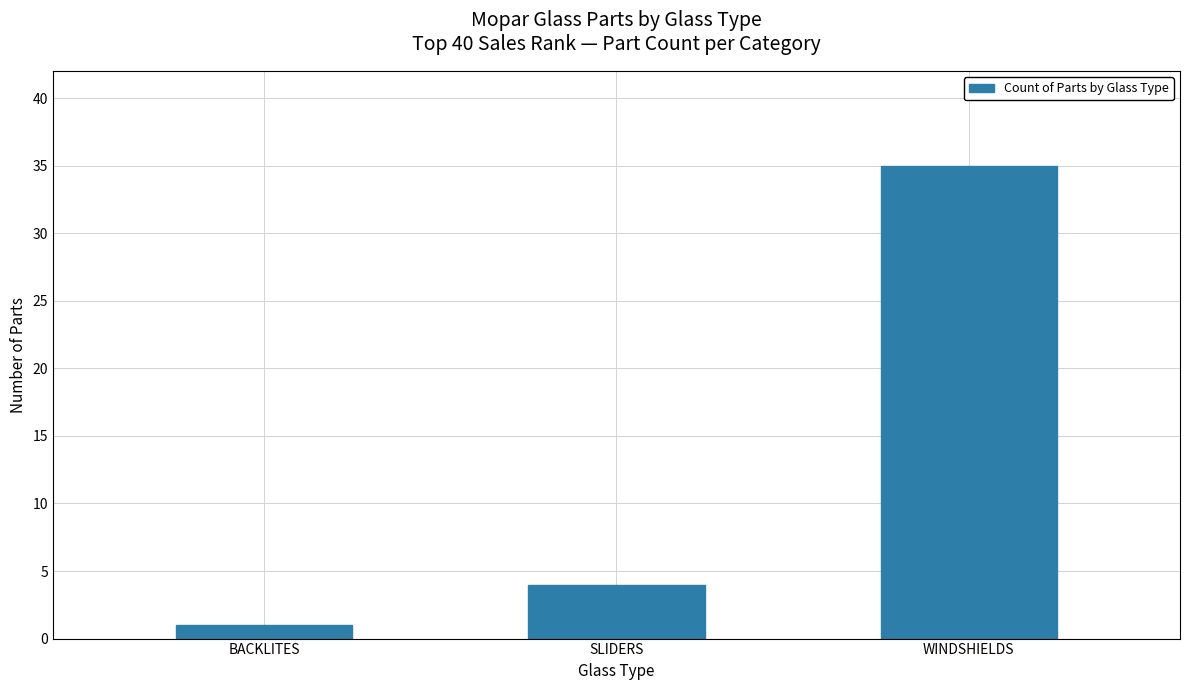

The value at SLIDERS is 4. True or false?

True